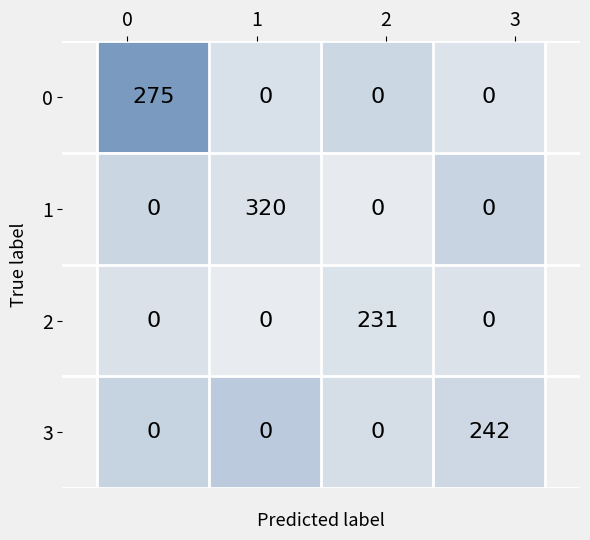

Which has a higher value, 2 or 3?

2